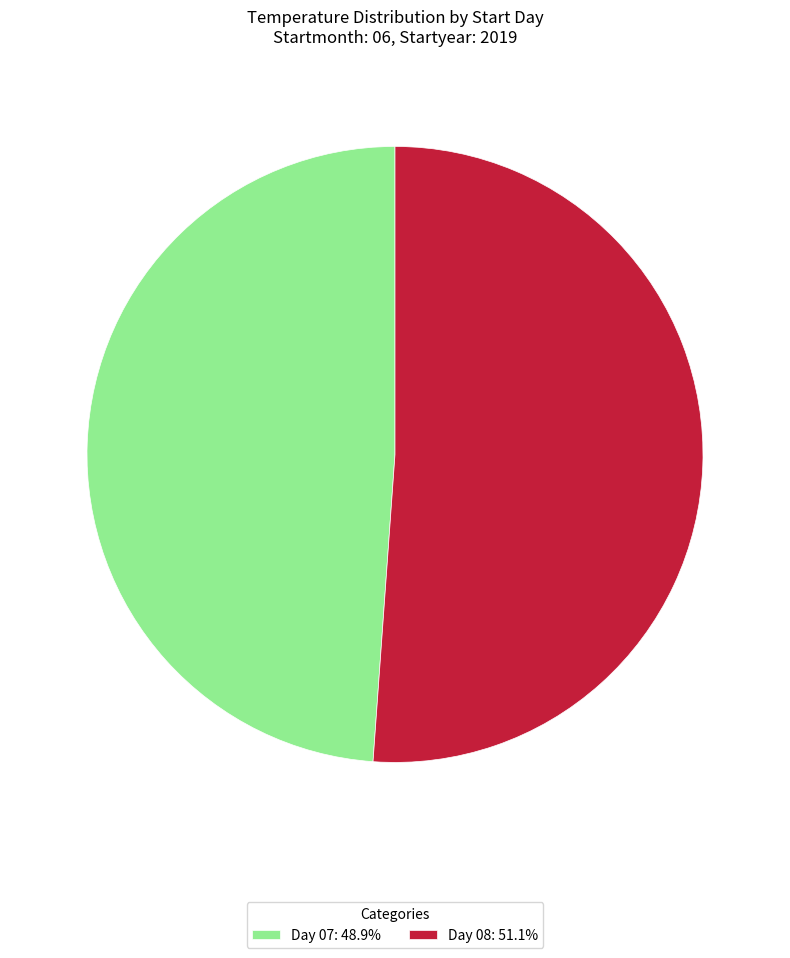

Does Day 08: 51.1% account for over 50% of the chart?

Yes